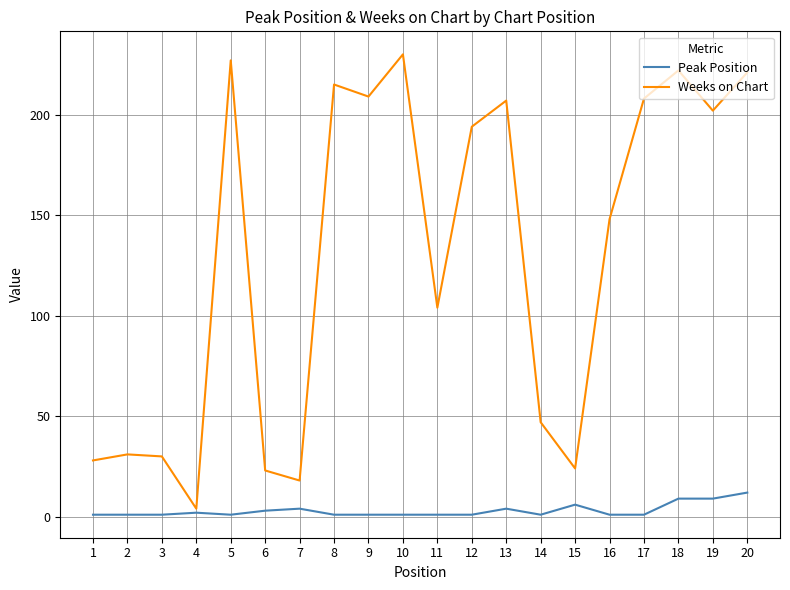

The Weeks on Chart series shows 230 at 10. True or false?

True